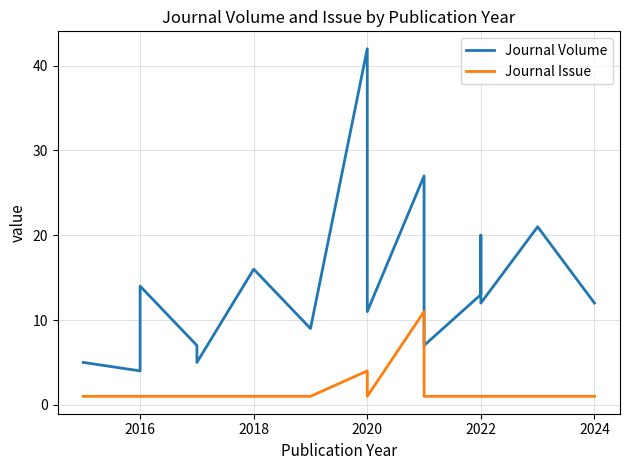

What are all the series names shown in the legend?

Journal Volume, Journal Issue